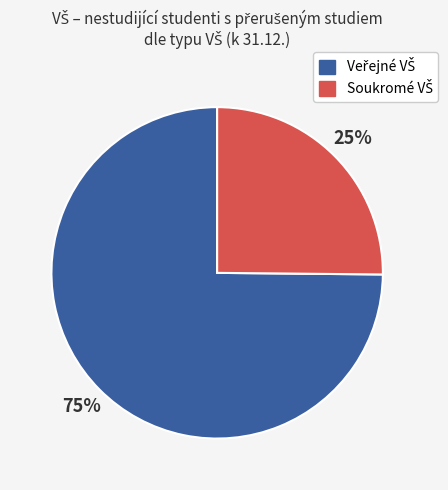

To the nearest percent, what is the average slice percentage?

50%